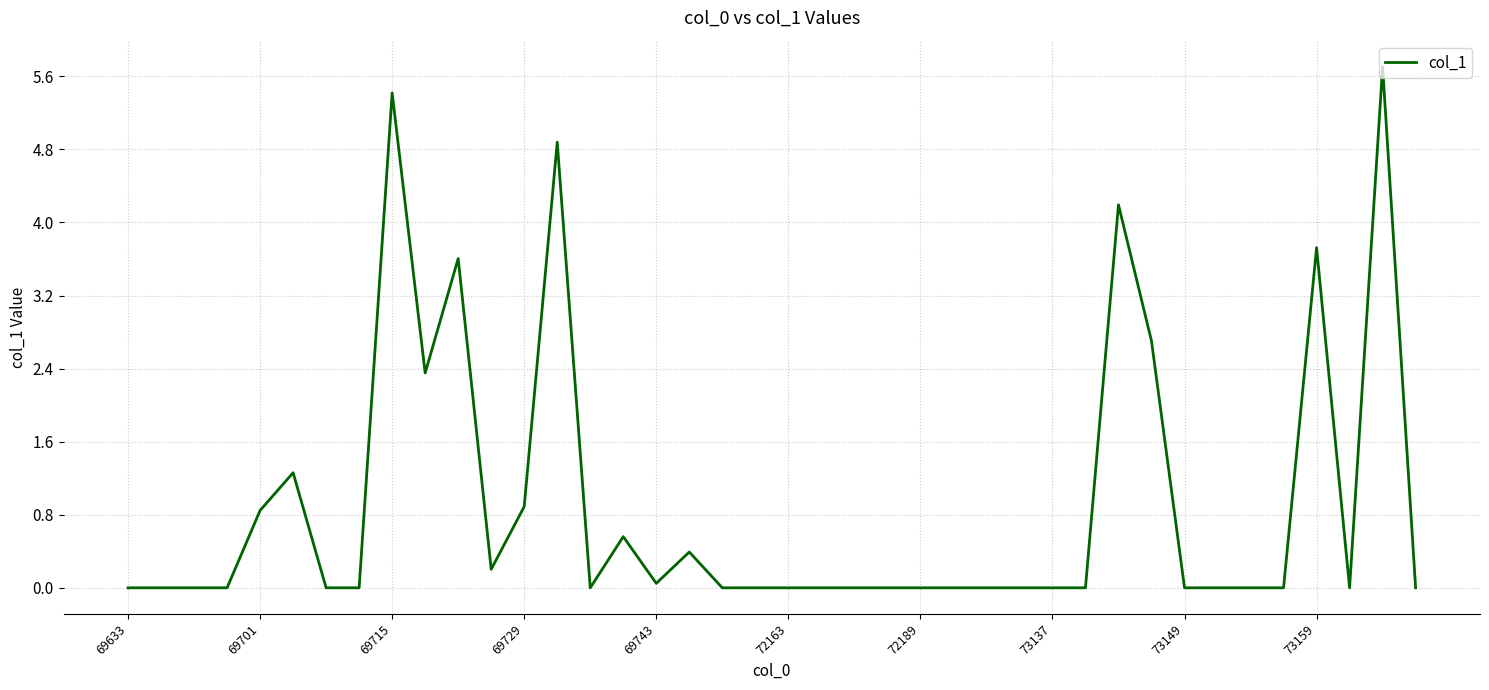

What is the difference between the maximum and minimum values?

5.7